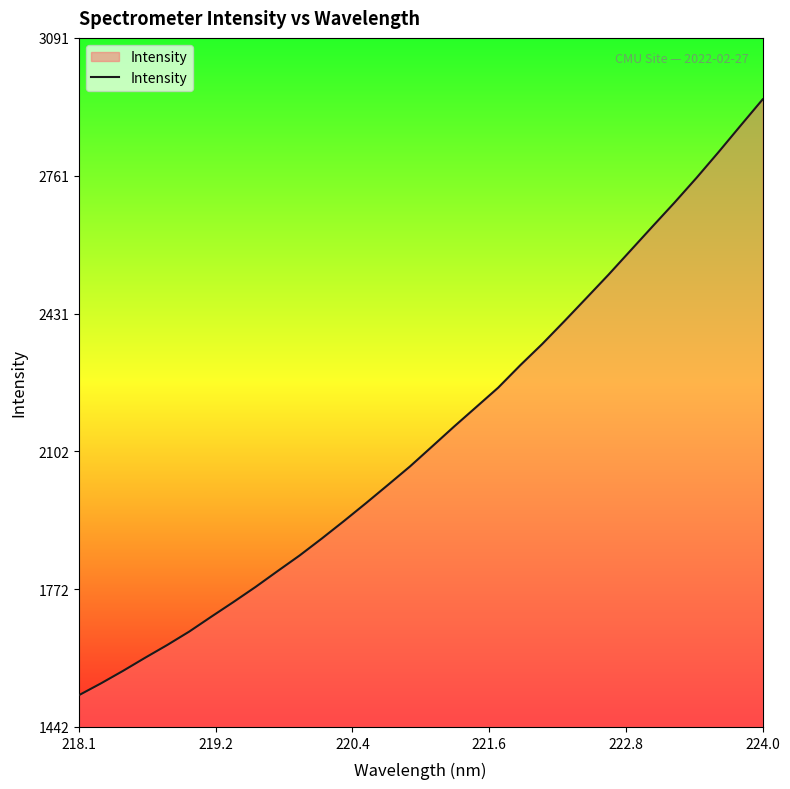

What is the difference between the maximum and minimum values?

1425.8